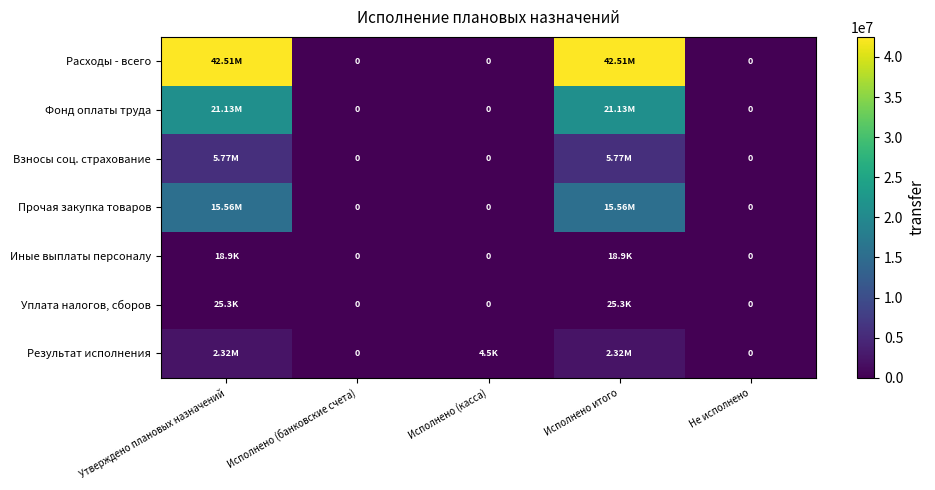

What is the approximate value of Результат исполнения at Утверждено плановых назначений?

2317122.6